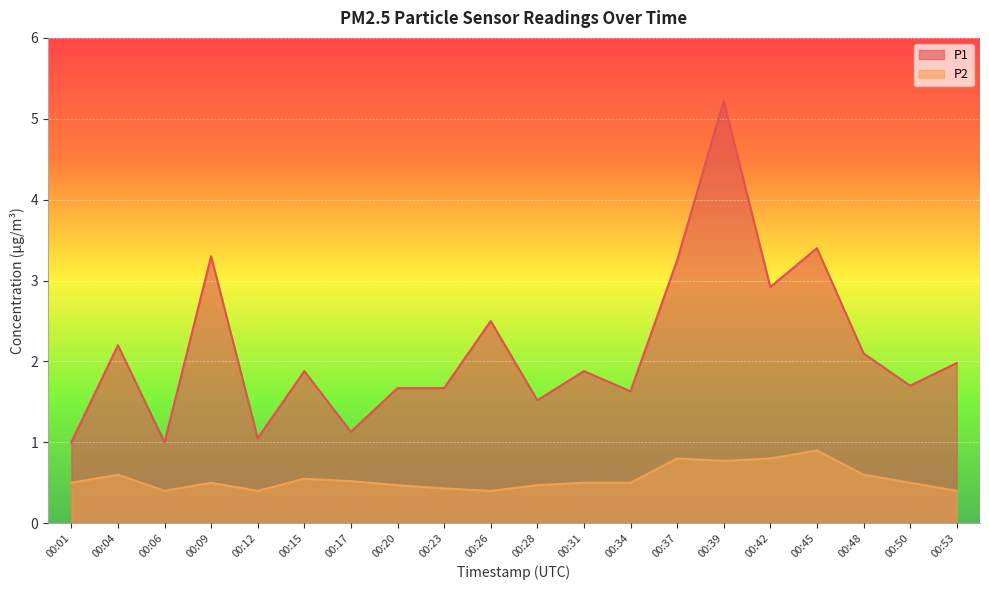

In P2, how many points are higher than both neighbors (excluding endpoints)?

5